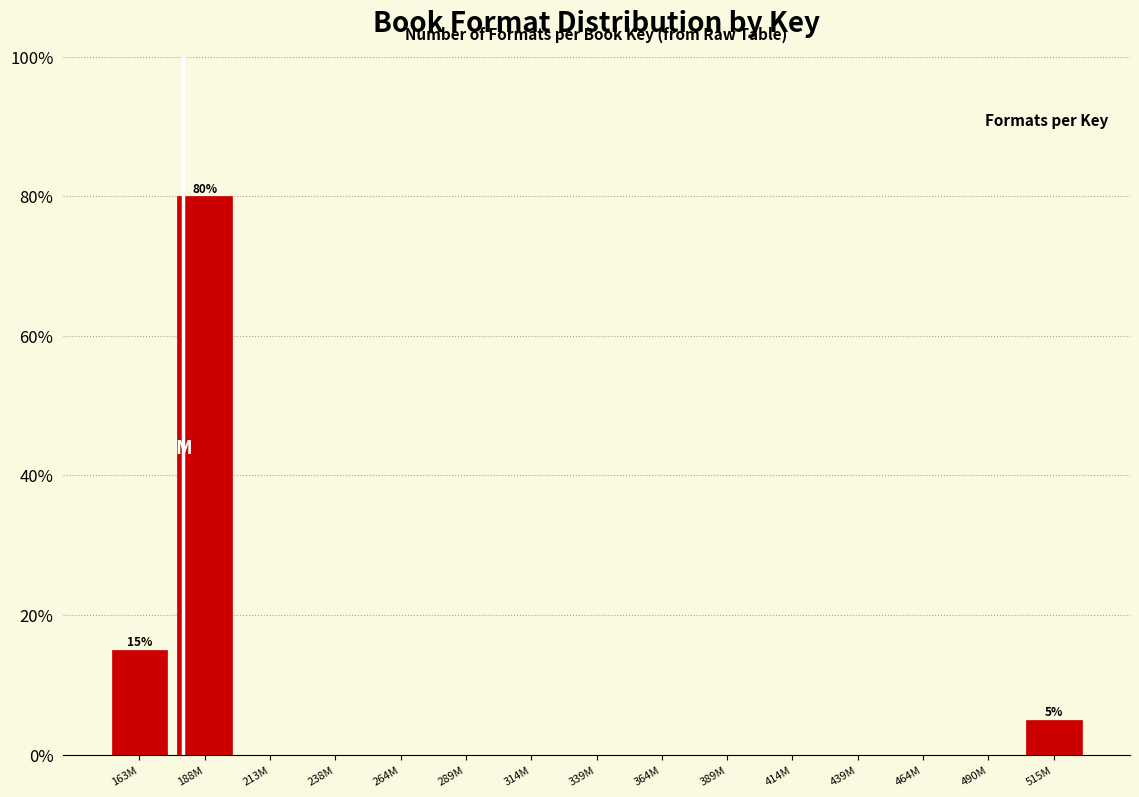

Reading left to right, transcribe all the data shown in this chart.

163M=15	188M=80	213M=0	238M=0	264M=0	289M=0	314M=0	339M=0	364M=0	389M=0	414M=0	439M=0	464M=0	490M=0	515M=5